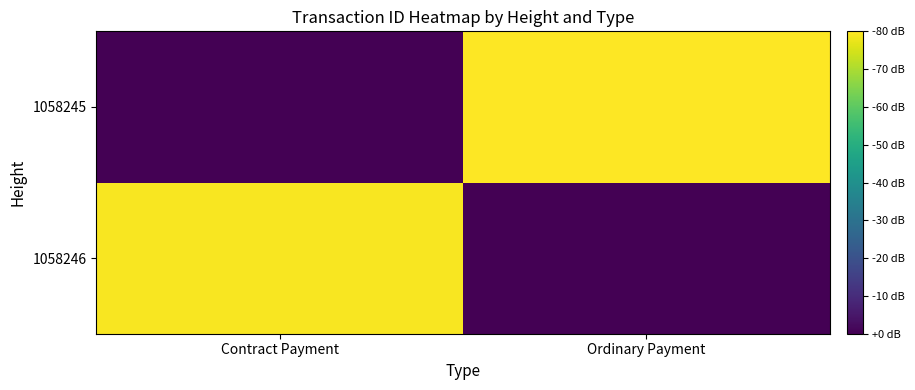

Between Ordinary Payment and Contract Payment, which is larger?

Contract Payment